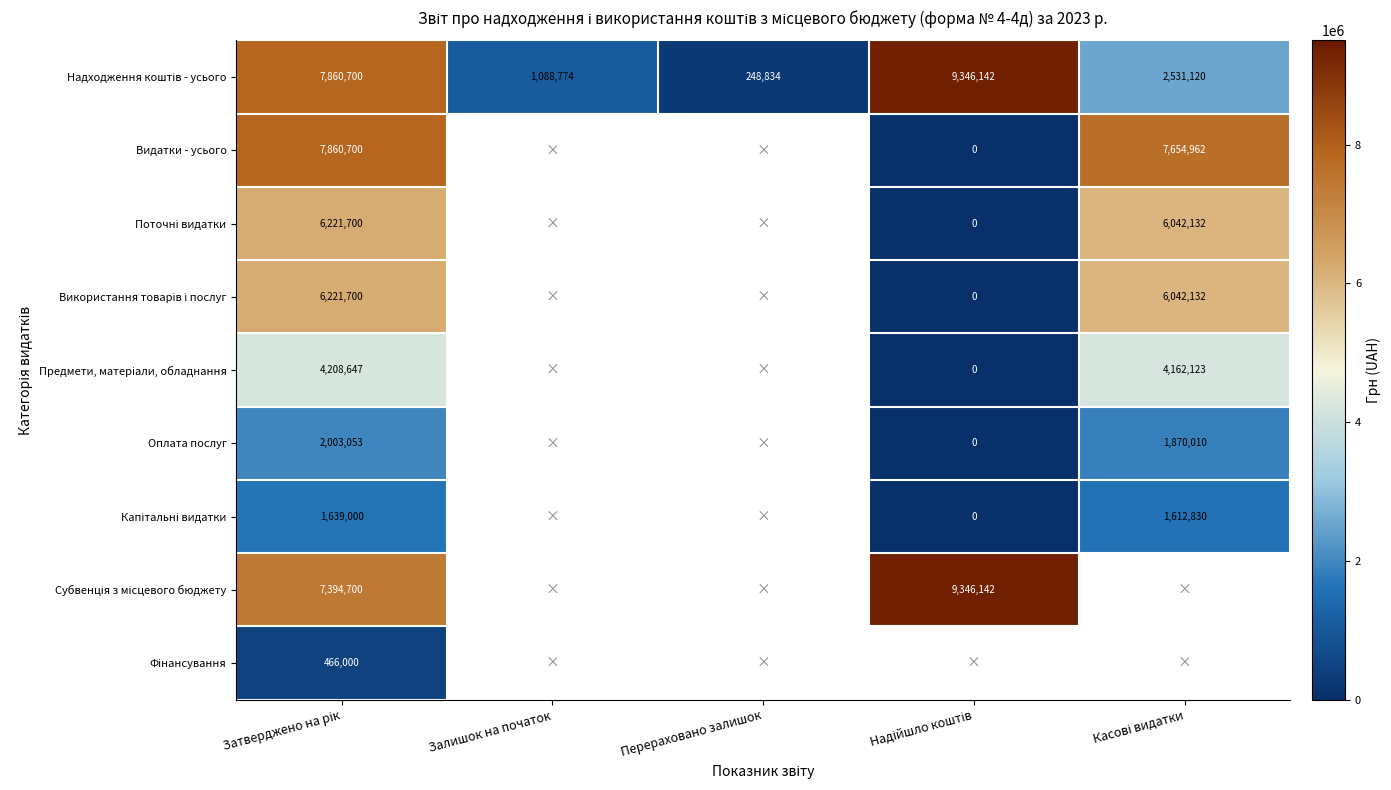

Between Надійшло коштів and Касові видатки, which series saw the biggest shift?

Видатки - усього